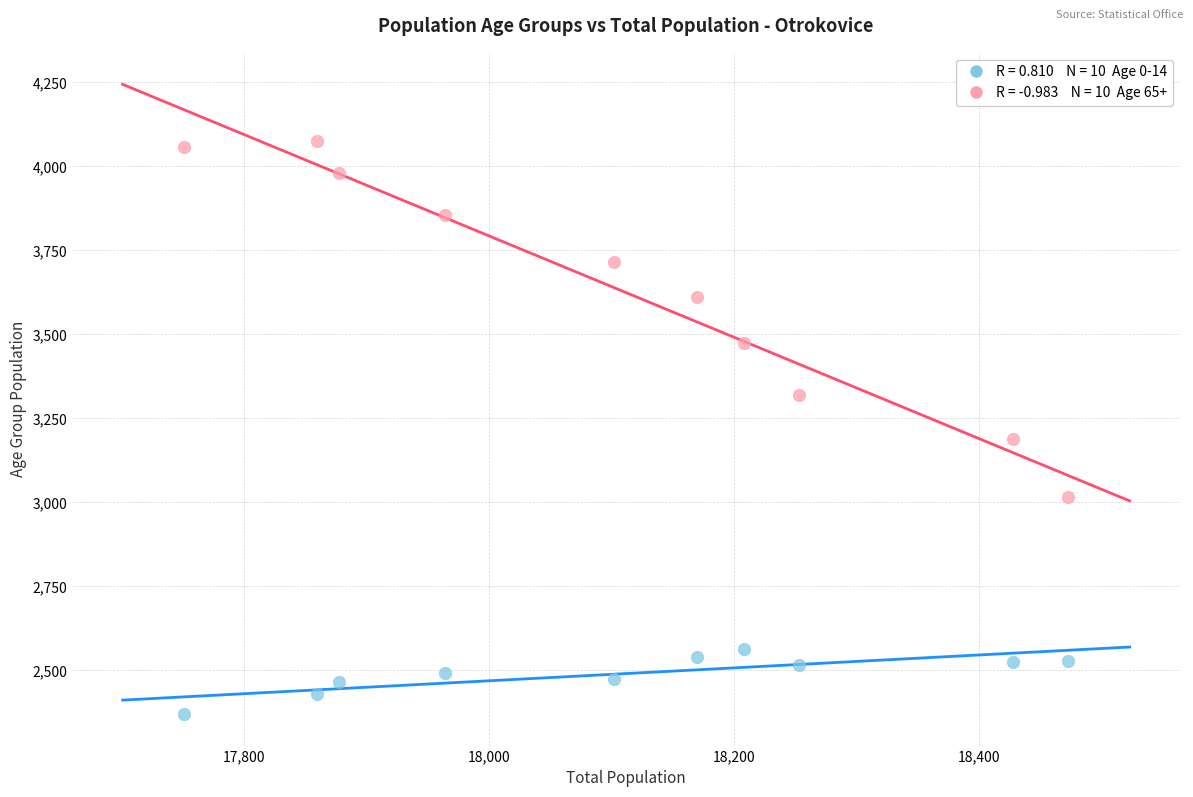

Across all series, what Y value is closest to 3223?

3189